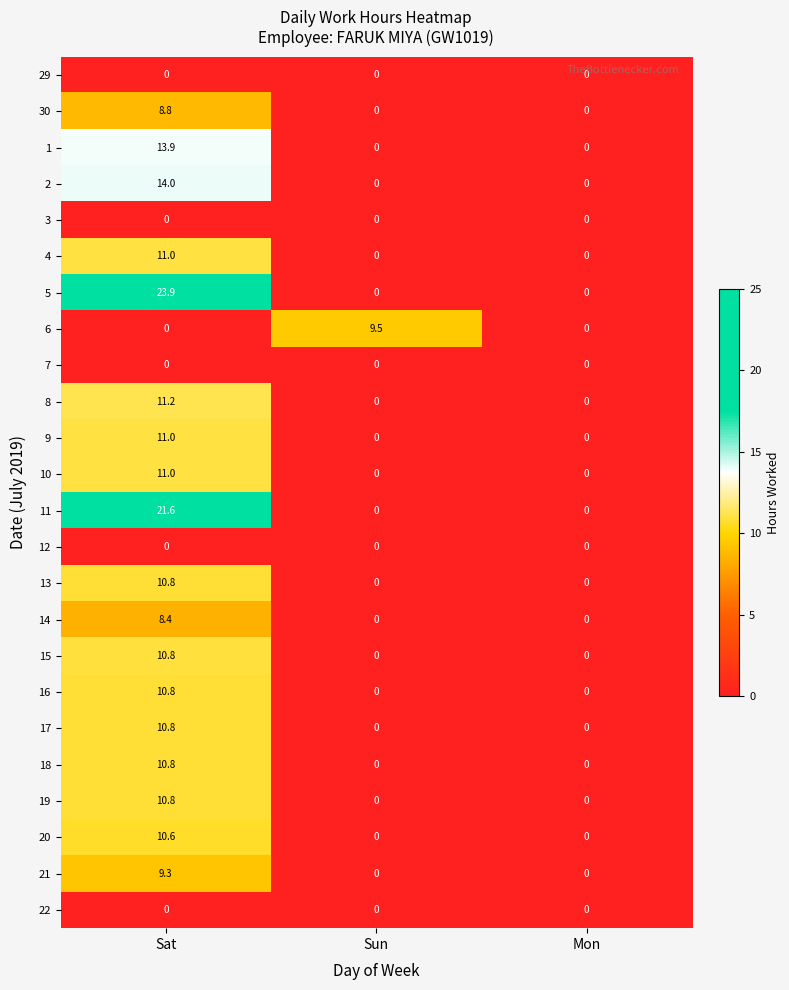

What is the difference between the maximum and minimum values in the 15 series?

10.8